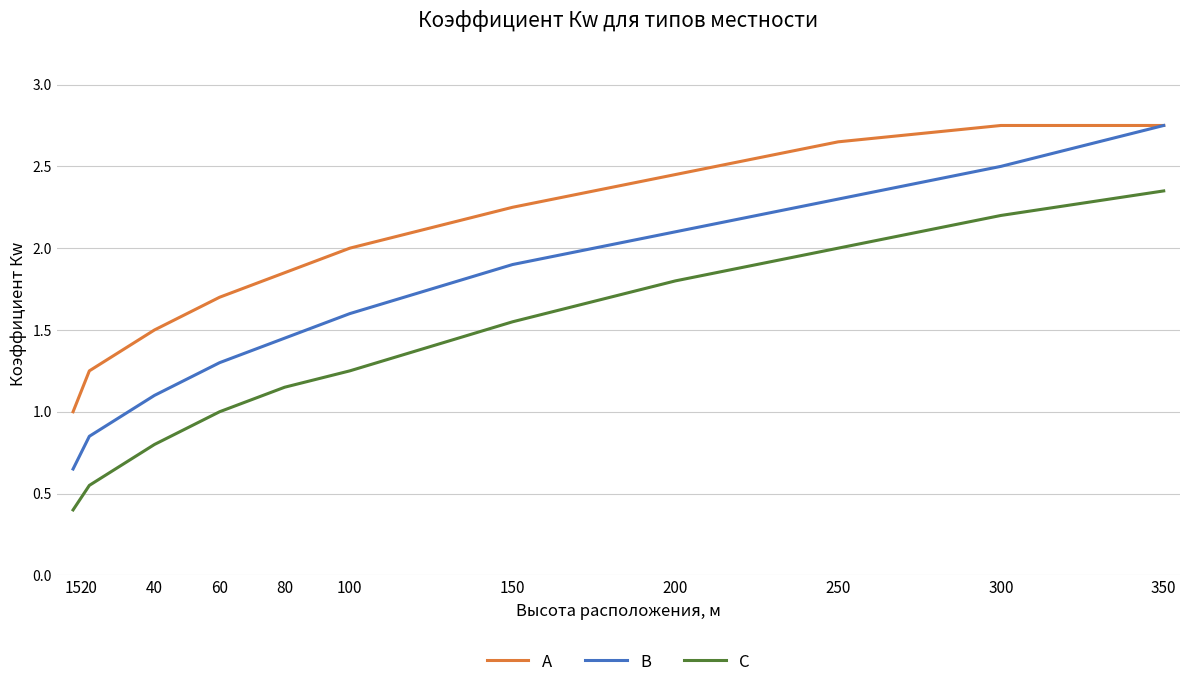

True or false: А and С intersect in this chart.

False